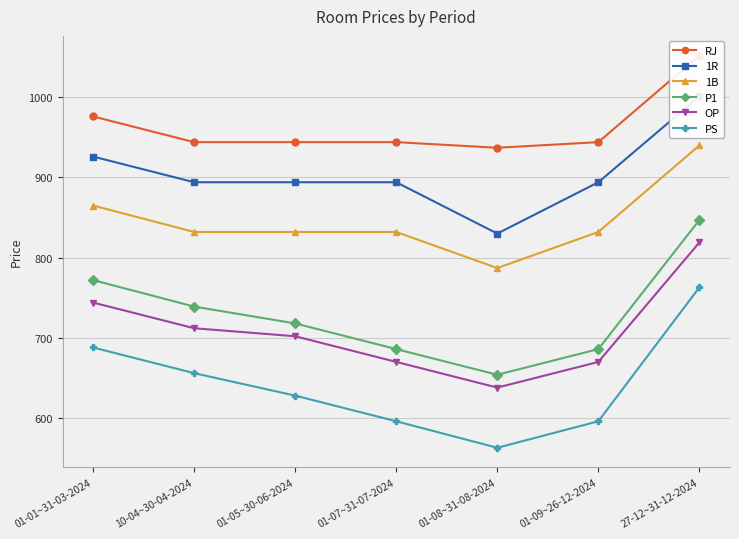

Which series has the largest total across all categories?

RJ